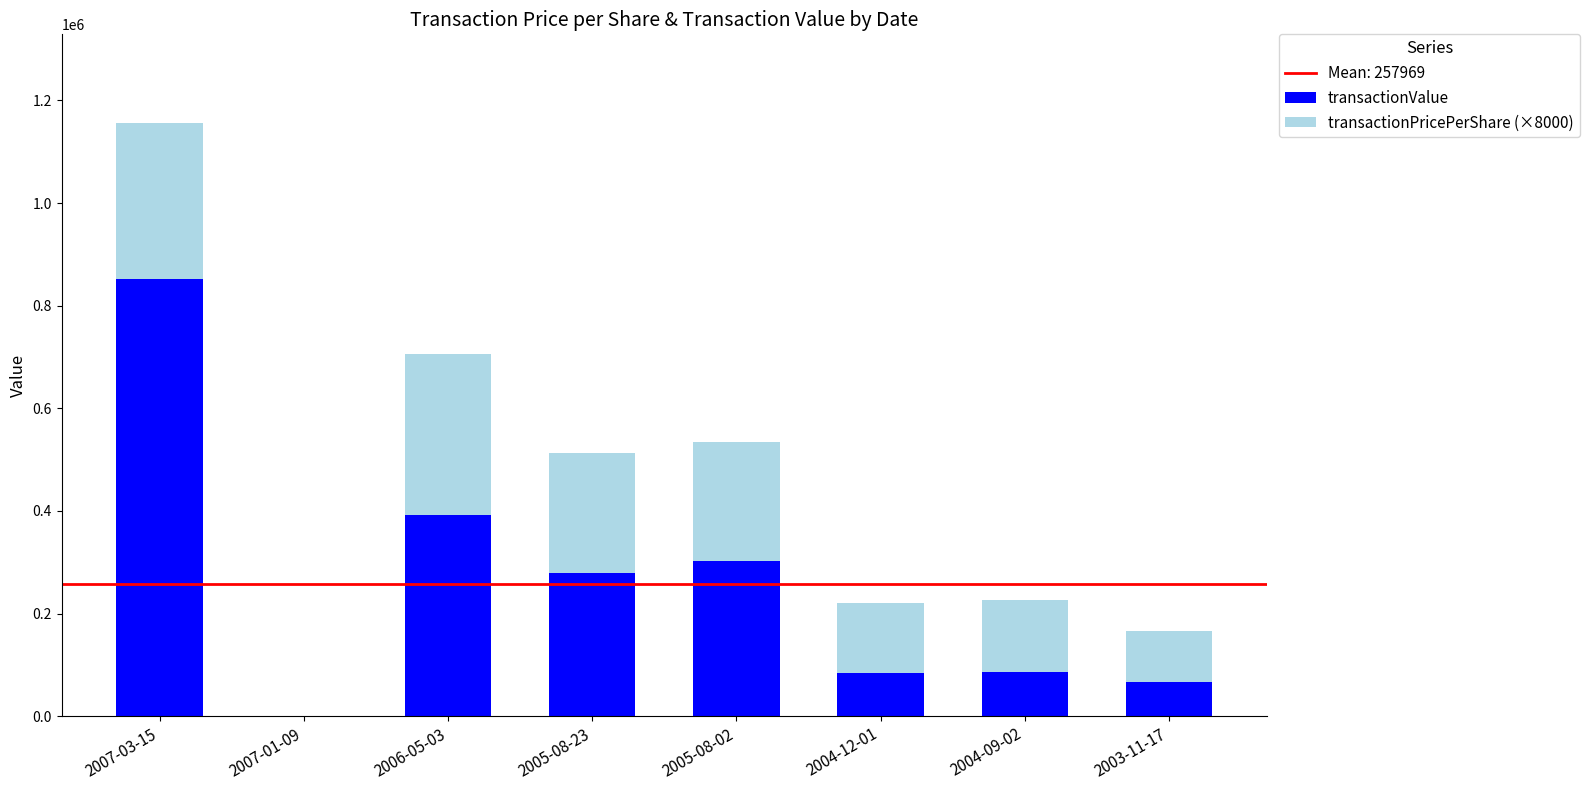

At which category is the sum across all series the highest?

2007-03-15